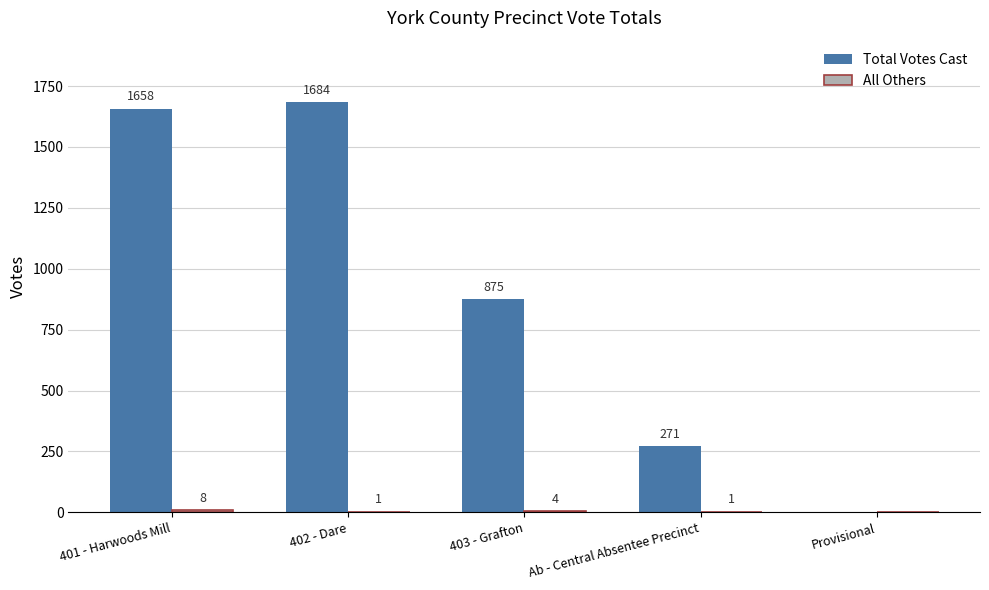

Where is Total Votes Cast nearest to the value 842?

403 - Grafton